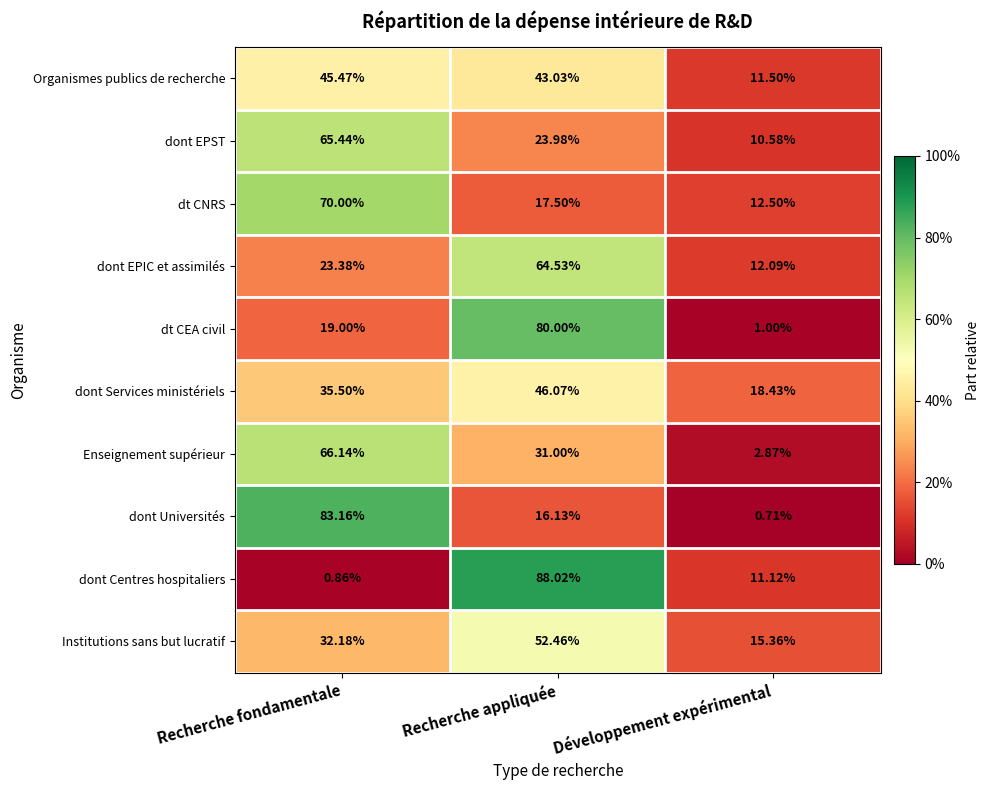

Count the number of data series in this chart.

10